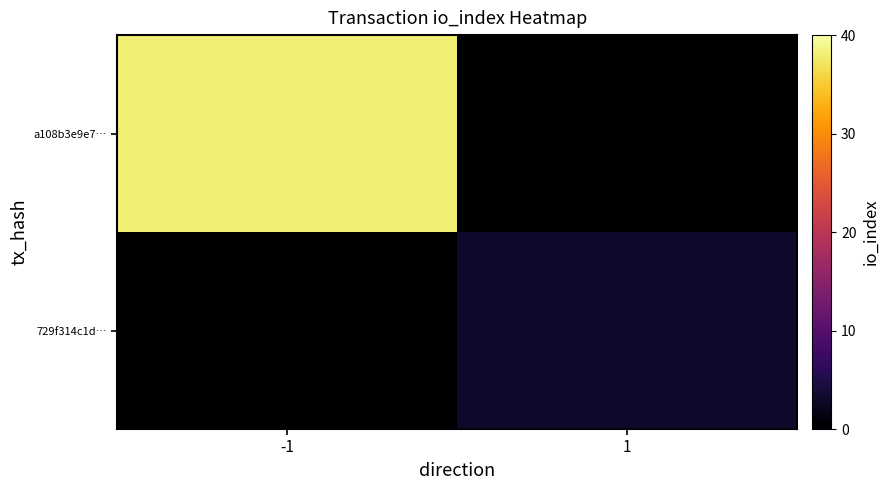

Reading left to right, transcribe all the data shown in this chart.

a108b3e9e7…: -1=38	1=0
729f314c1d…: -1=0	1=3